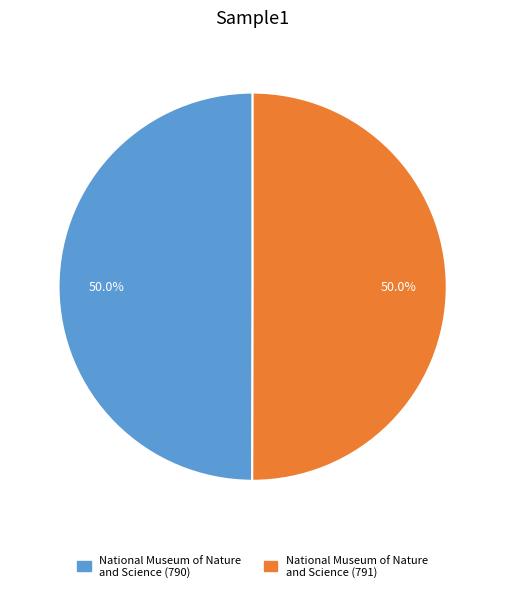

What is the total percentage of National Museum of Nature and Science (791) and National Museum of Nature and Science (790)?

100.0%